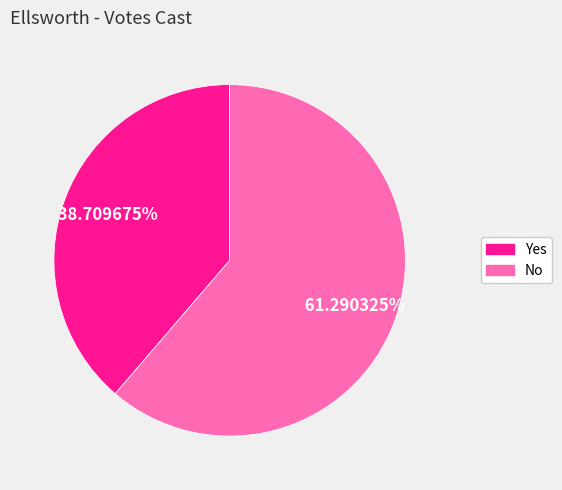

How many segments does this pie chart have?

2